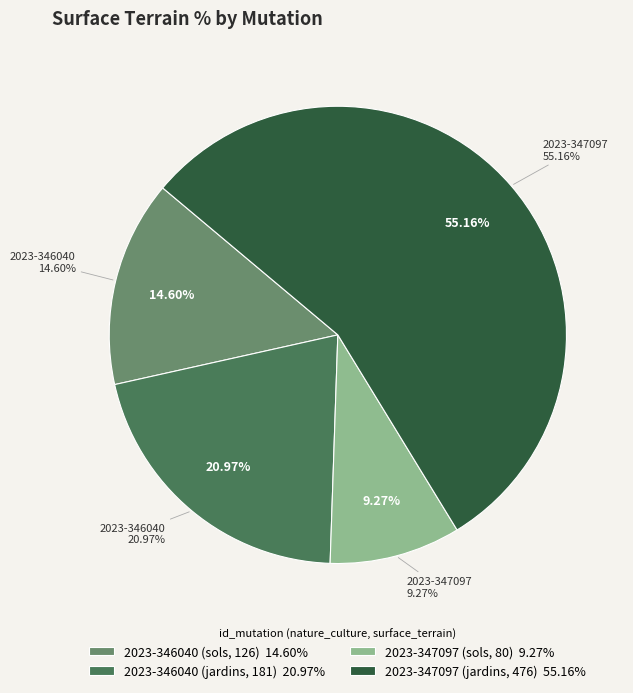

What is the largest slice in the pie chart?

2023-347097 (jardins, 476)